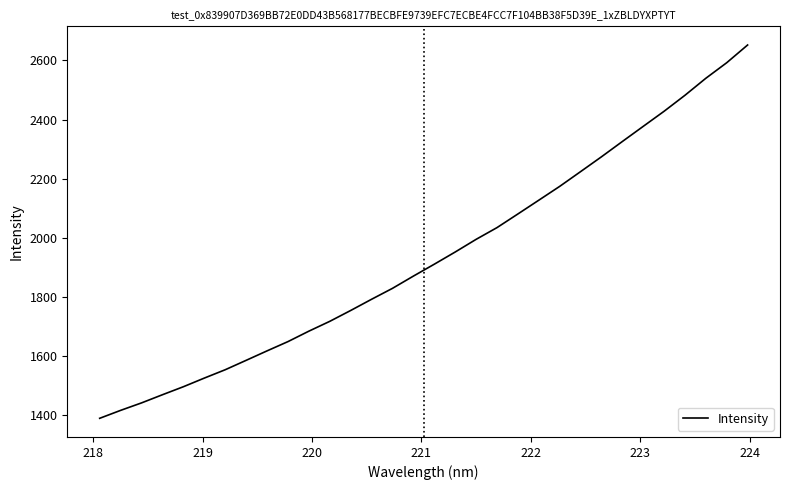

What is the difference between the maximum and minimum values?

1264.3